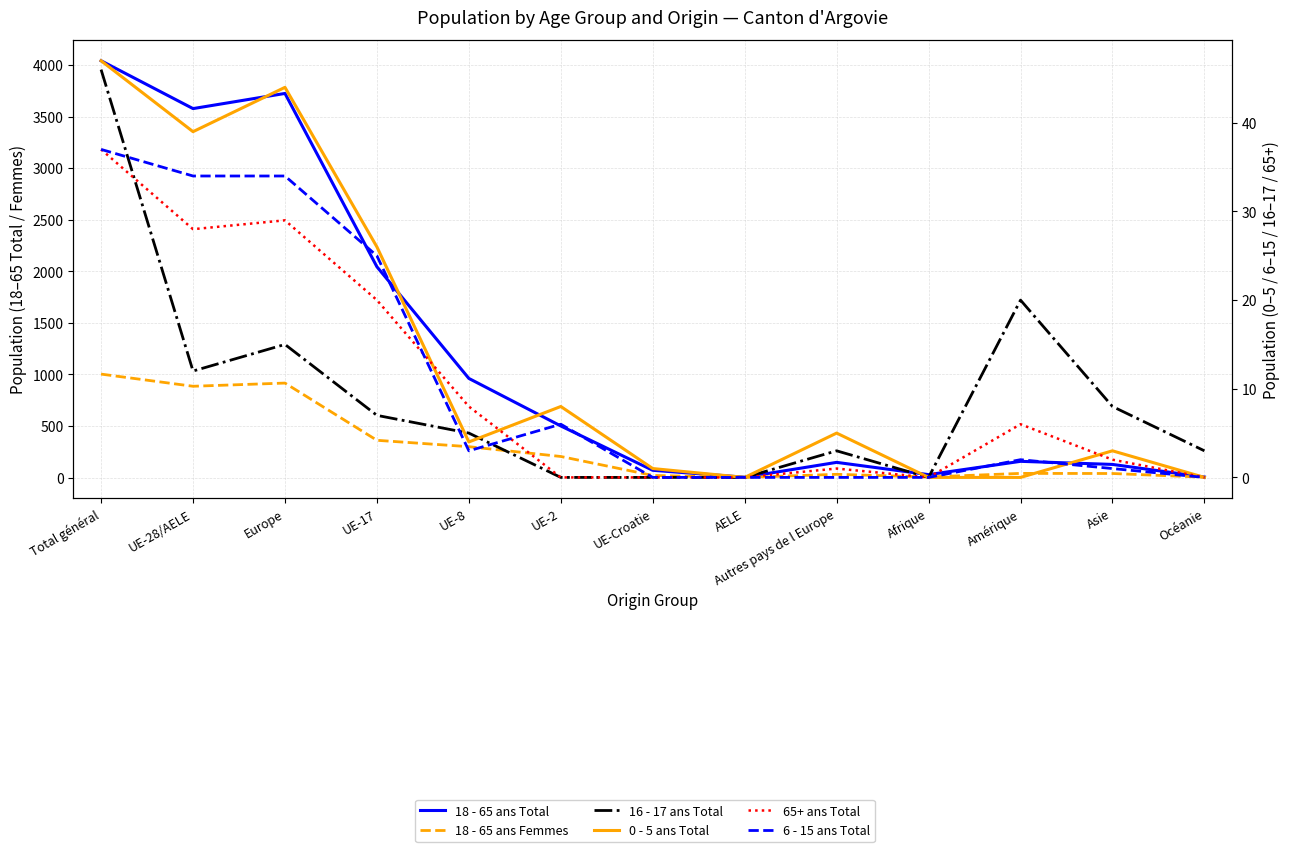

Which label corresponds to the smallest value in the chart?

UE-2